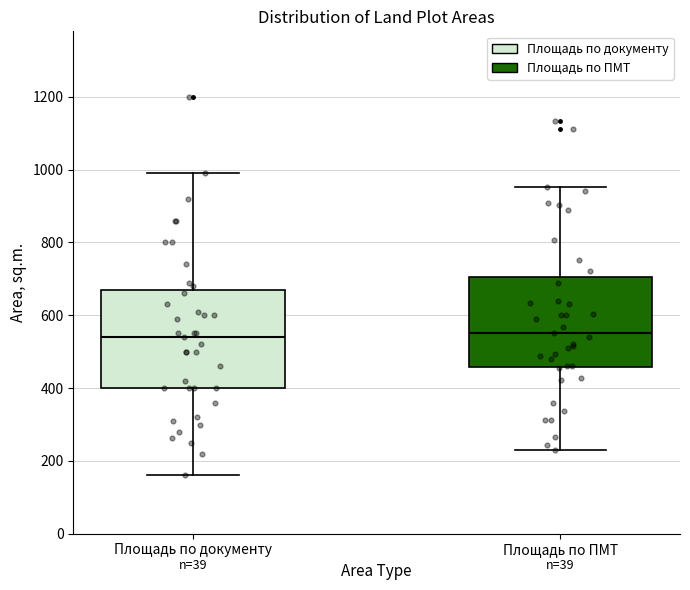

Reading left to right, read every box against the y-axis: the position of its median line, the range the box covers, and the ends of its whiskers. The values are not printed on the chart, so give them approximately, as read against the axis.

Площадь по документу: median 540, box 400 to 680, whiskers 160 to 1000
Площадь по ПМТ: median 560, box 460 to 700, whiskers 240 to 960